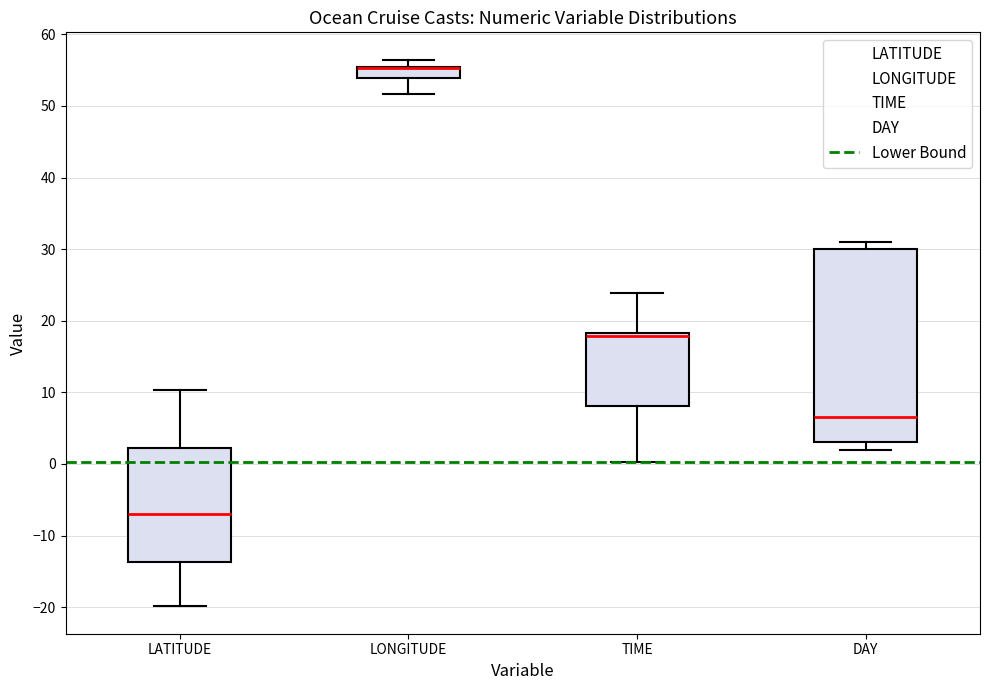

Where is the lower edge of the box for DAY on the y-axis? The values are not printed on the chart, so give them approximately, as read against the axis.

3